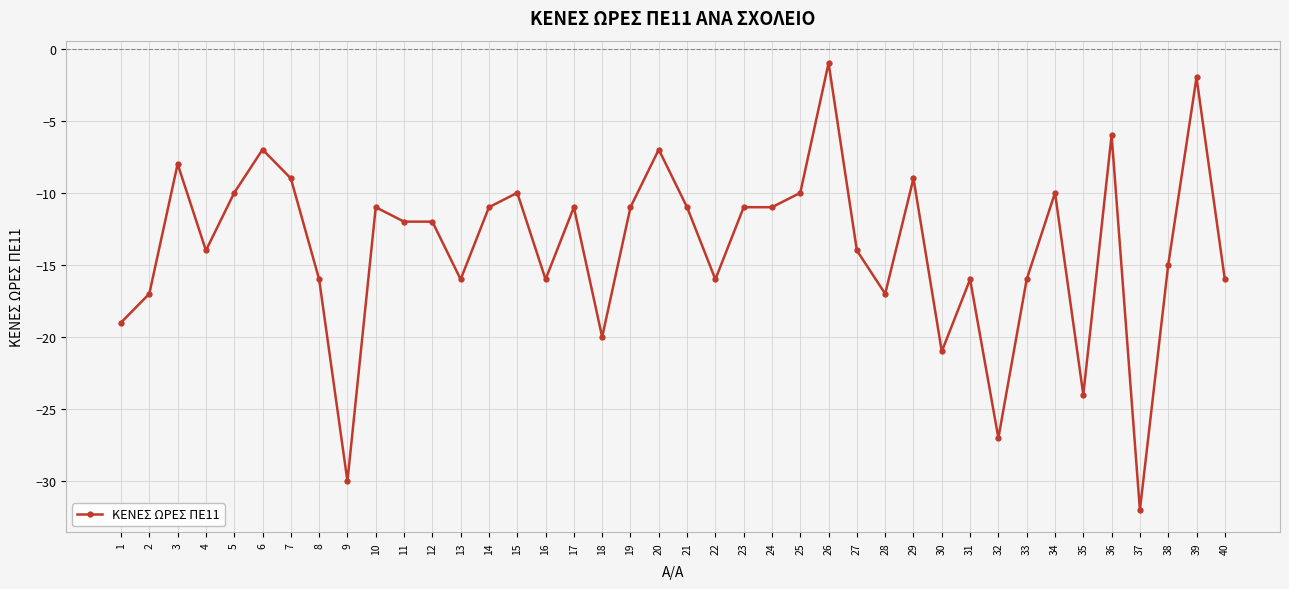

What is the approximate value at 35?

-24